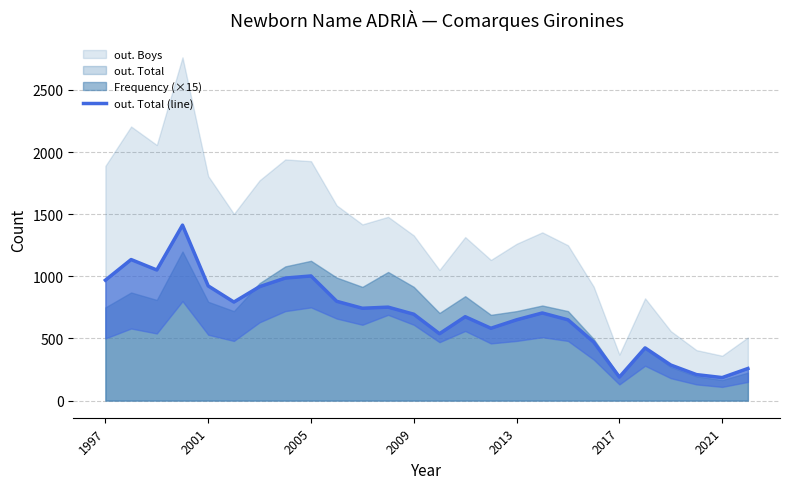

True or false: out. Total has a value of 278 at 2009.

False